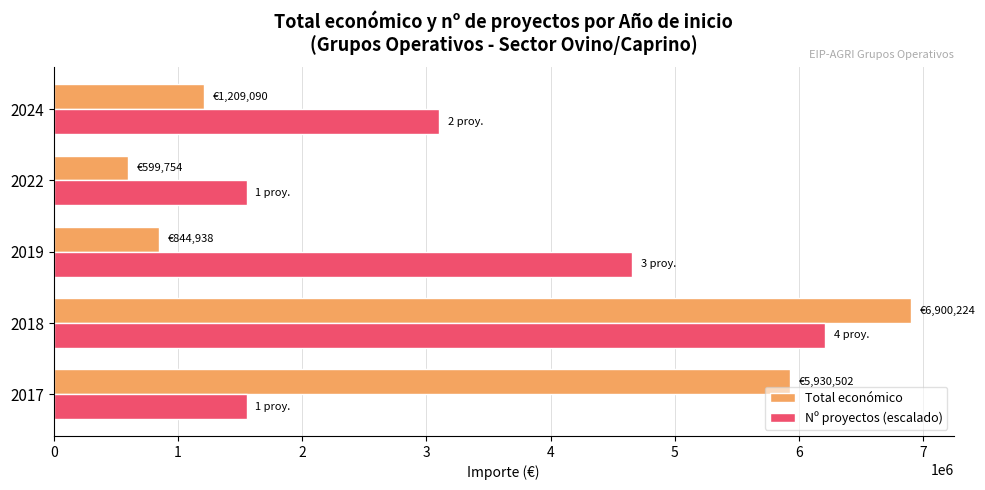

At which label does Total económico reach its minimum?

2022